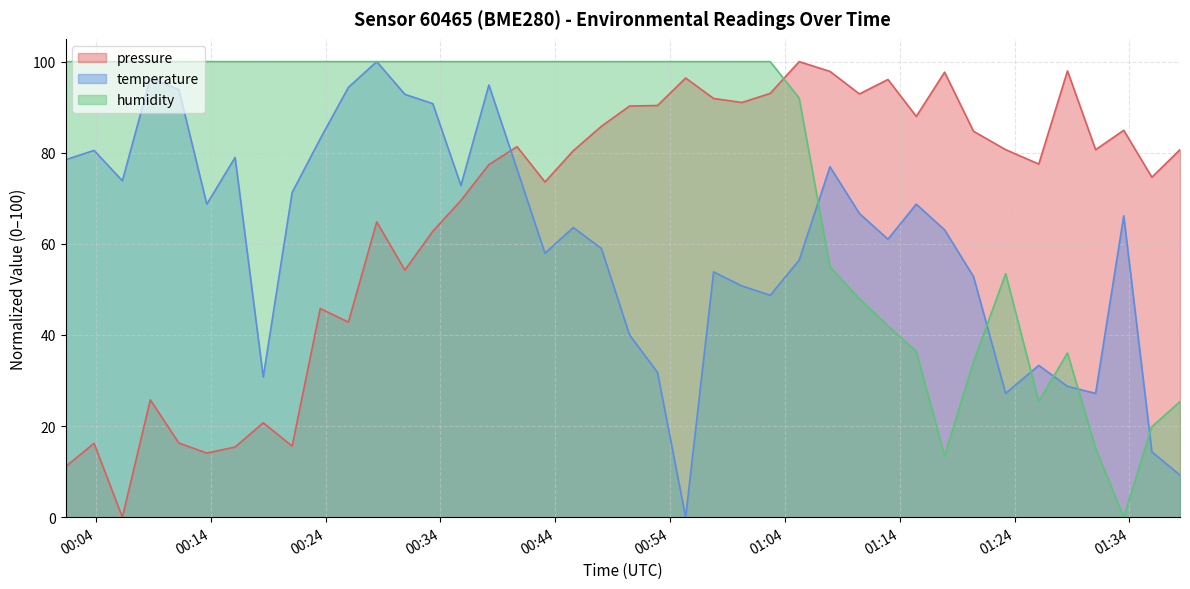

What is the average value of the humidity series?

77.4